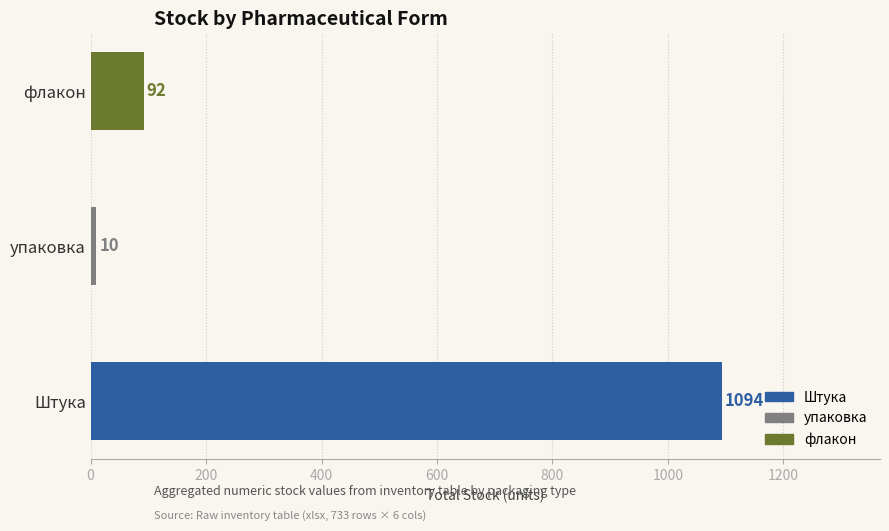

Which has a higher value, Штука or флакон?

Штука